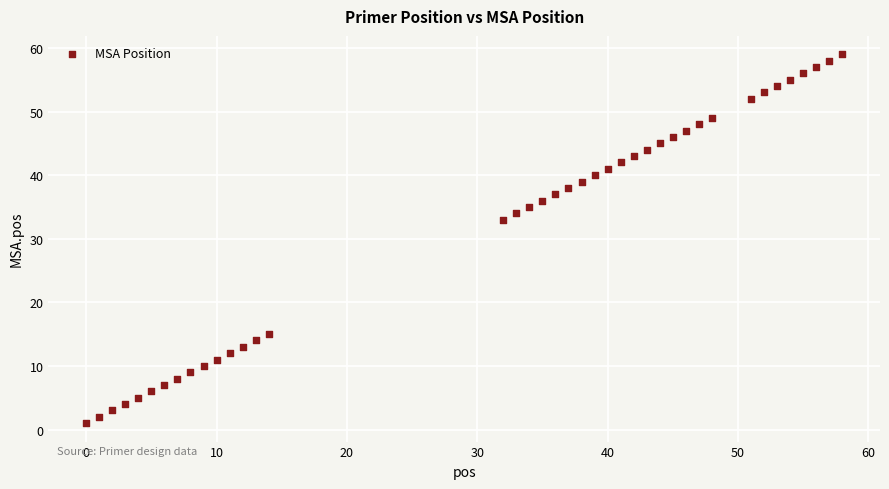

What is the range of X values (max minus min)?

58